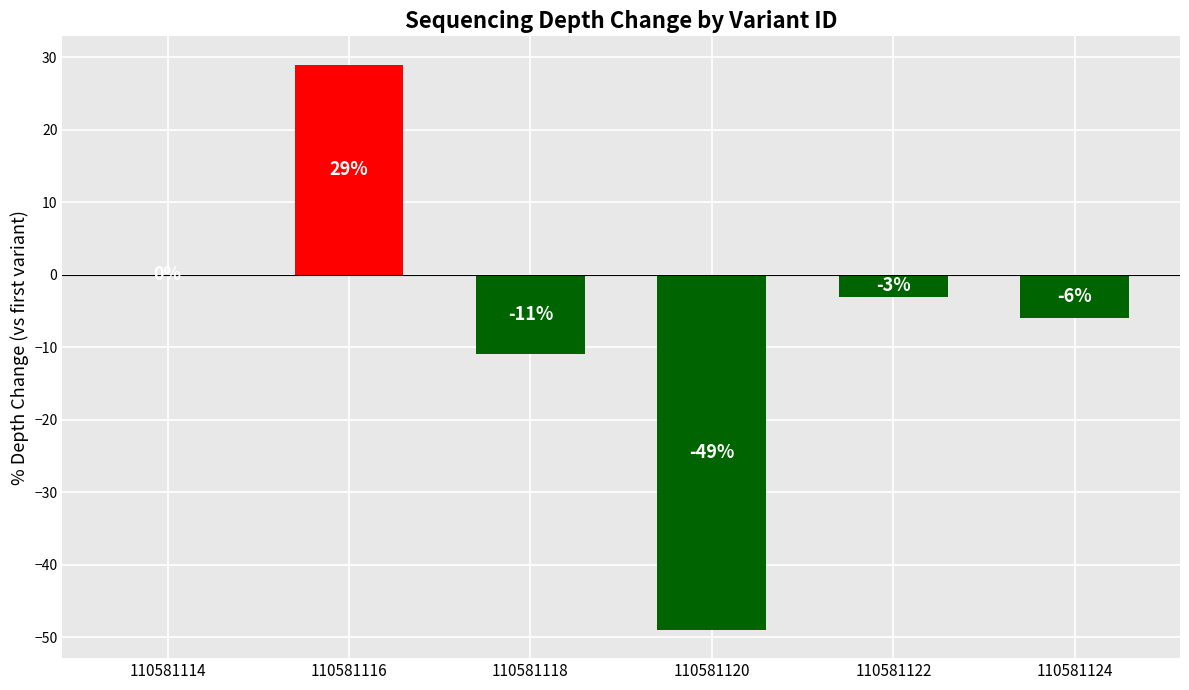

True or false: the data shows -19 at 110581120.

False